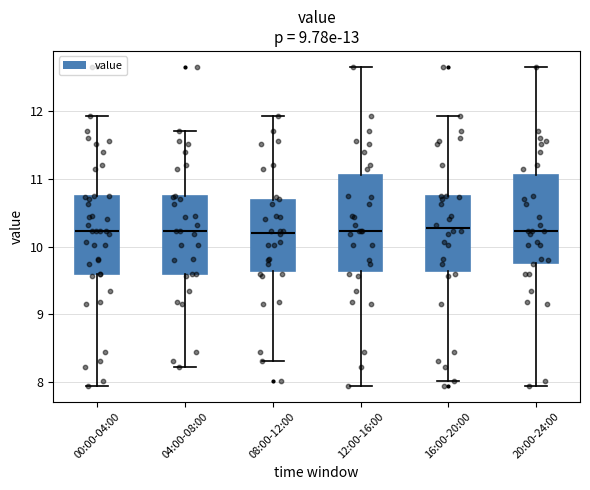

Reading left to right, transcribe this box plot: for each box, give where its median line is, the range the box spans, and where its two whiskers end, as read against the y-axis. The values are not printed on the chart, so give them approximately, as read against the axis.

00:00-04:00: median 10.2, box 9.6 to 10.8, whiskers 8.0 to 11.9
04:00-08:00: median 10.2, box 9.6 to 10.7, whiskers 8.2 to 11.7
08:00-12:00: median 10.2, box 9.6 to 10.7, whiskers 8.3 to 11.9
12:00-16:00: median 10.2, box 9.6 to 11.1, whiskers 8.0 to 12.7
16:00-20:00: median 10.3, box 9.6 to 10.8, whiskers 8.0 to 11.9
20:00-24:00: median 10.2, box 9.8 to 11.1, whiskers 8.0 to 12.7